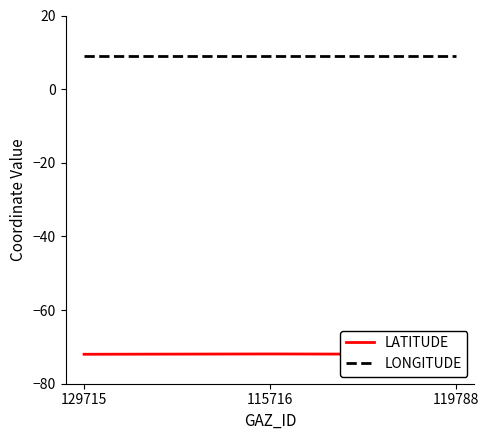

True or false: LONGITUDE has a value of 9.0 at 129715.

True